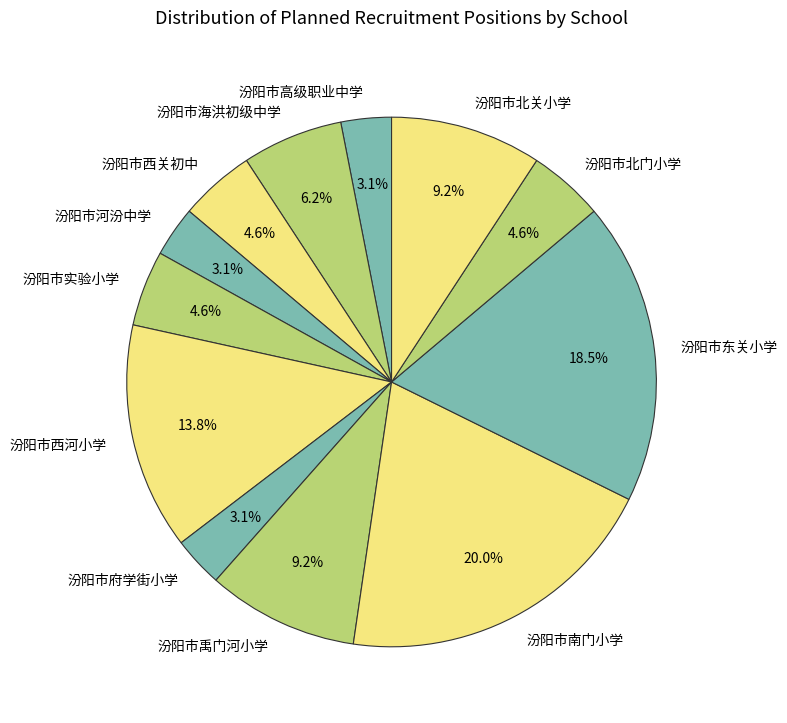

Approximately how many times larger is the value at 汾阳市西河小学 compared to 汾阳市禹门河小学?

1.5